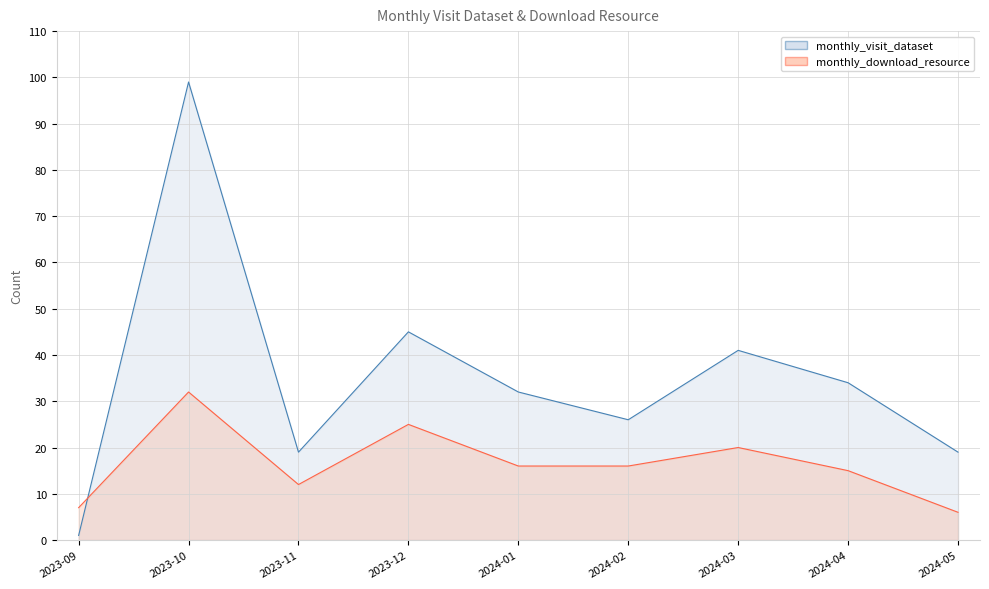

Does the chart display data point markers on the line(s)?

No